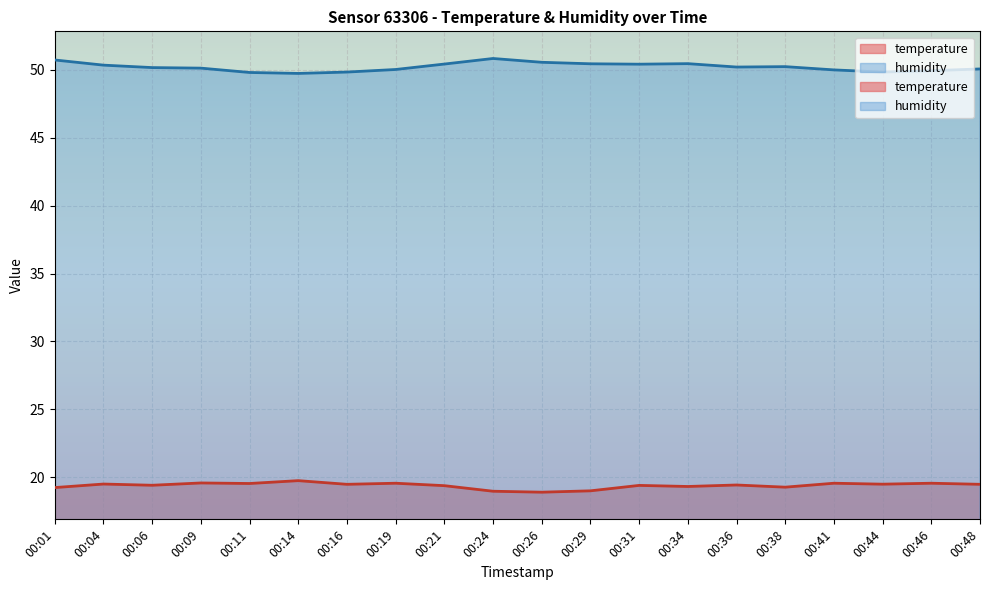

At which label is humidity closest to 50?

00:41